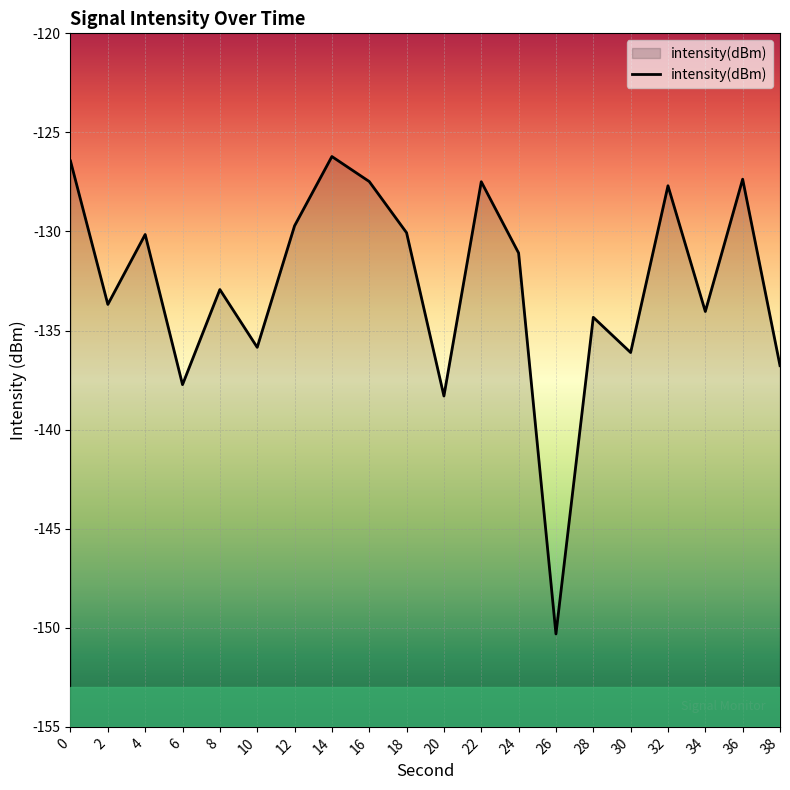

What is the change in value from 0 to 8?

-6.5